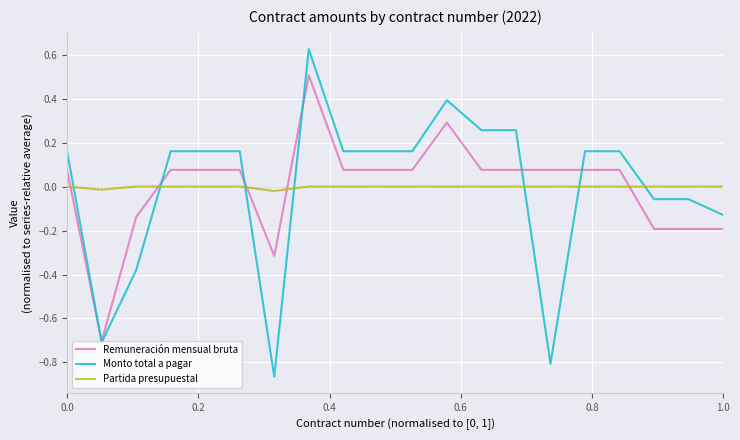

List the series in order of their peak value, lowest first.

Partida presupuestal, Remuneración mensual bruta, Monto total a pagar